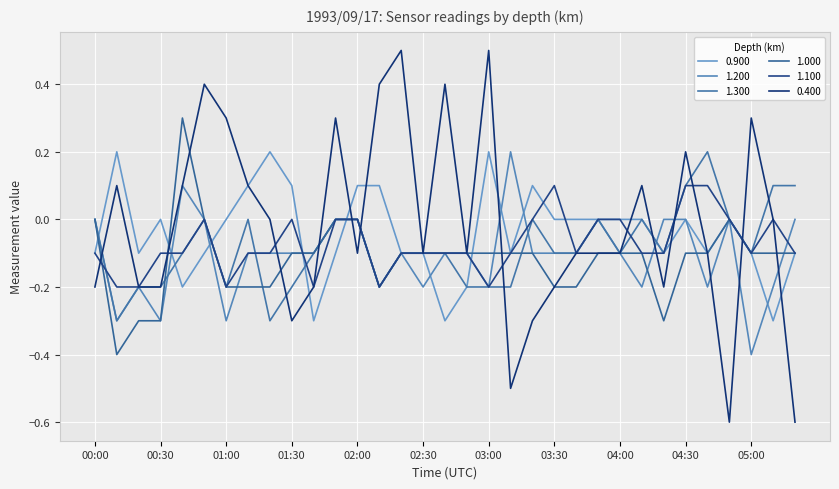

Which category has the highest value in the 1.300 series?

04:40